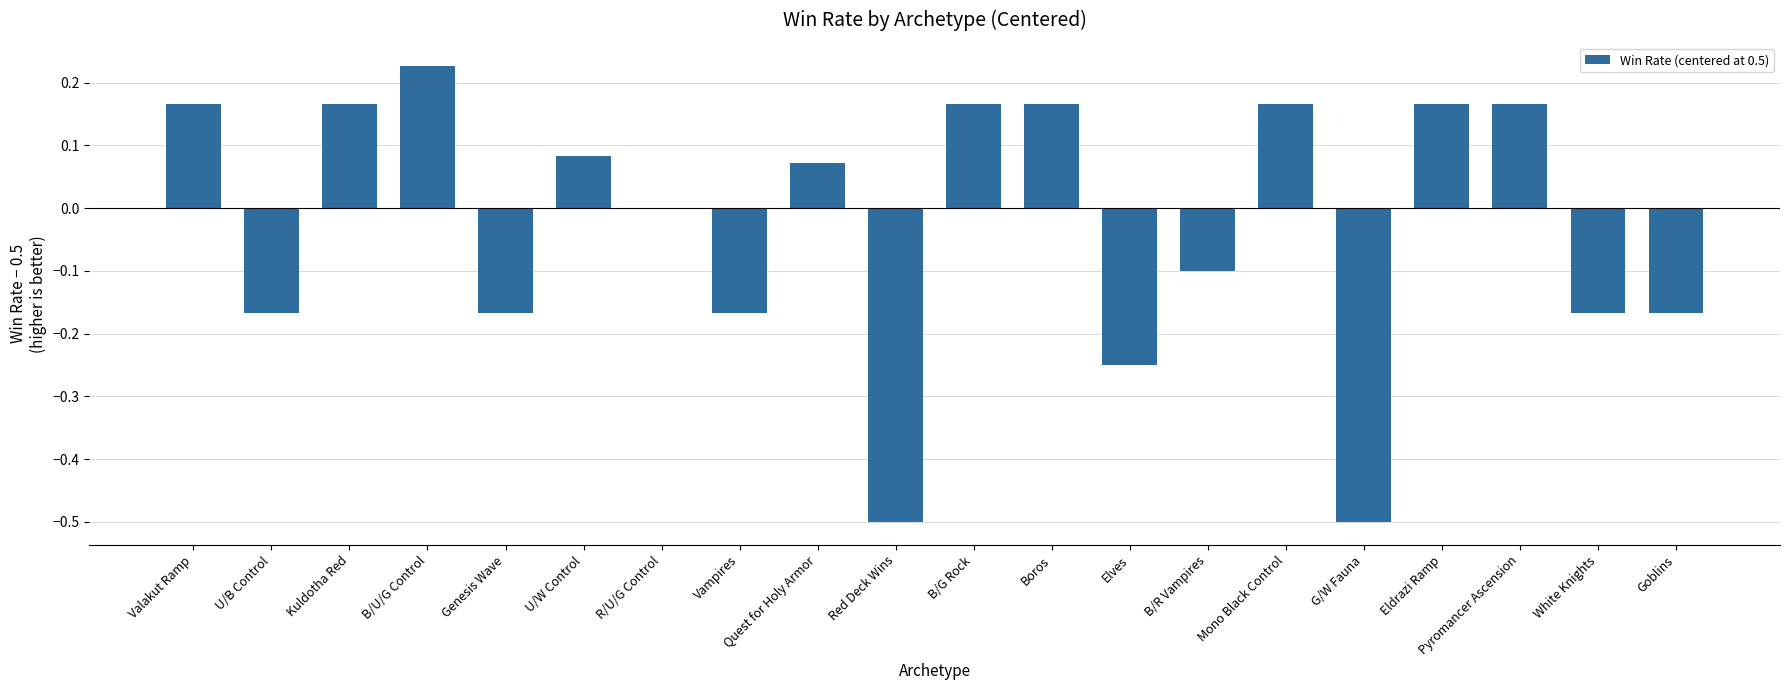

Which has a higher value, B/G Rock or U/B Control?

B/G Rock